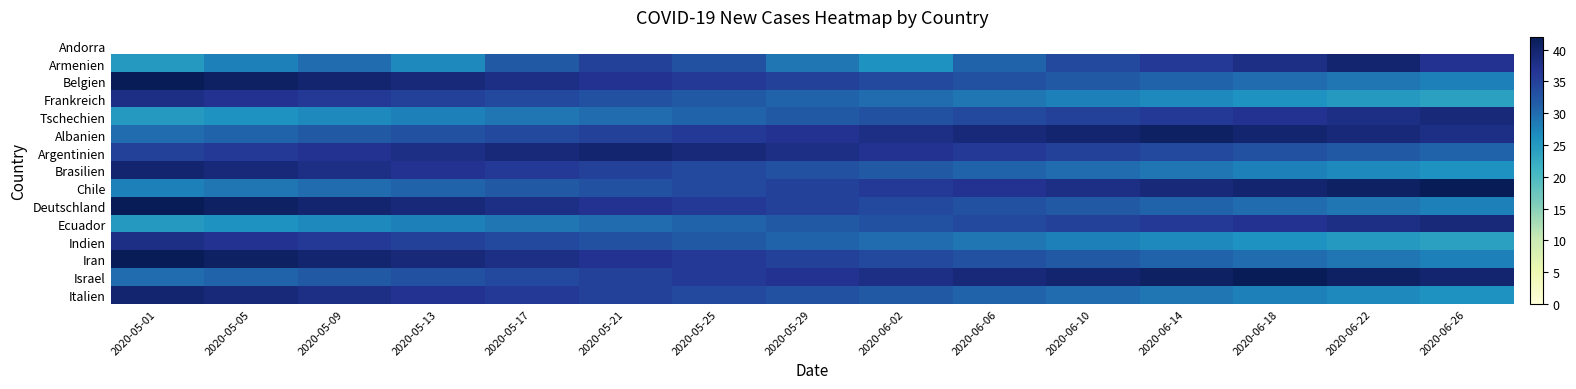

List the series in order of their peak value, highest first.

Andorra, Belgien, Chile, Deutschland, Iran, Israel, Albanien, Armenien, Argentinien, Brasilien, Italien, Tschechien, Ecuador, Frankreich, Indien